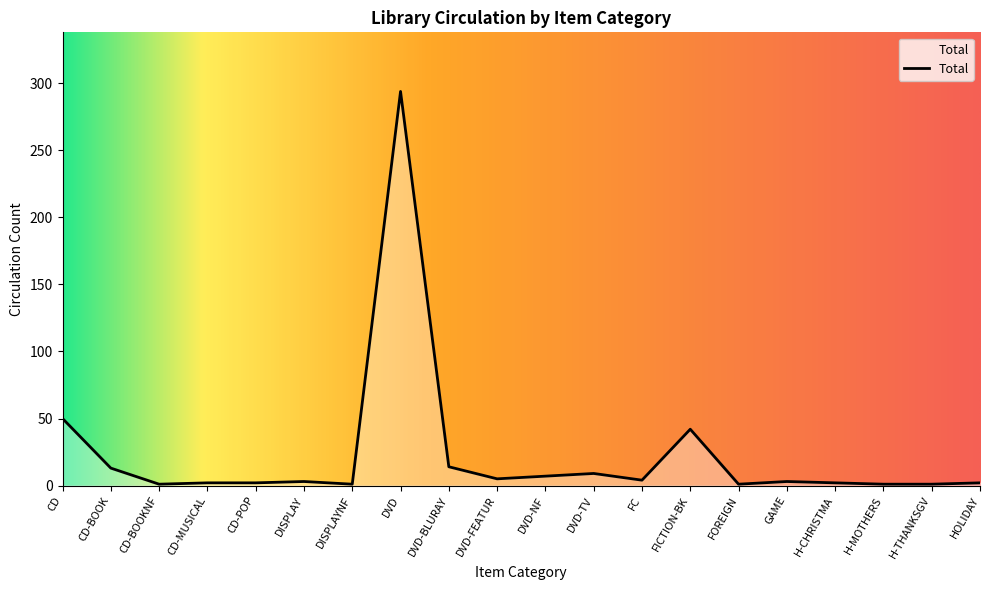

The chart shows a value of 14 at DVD-BLURAY. True or false?

True